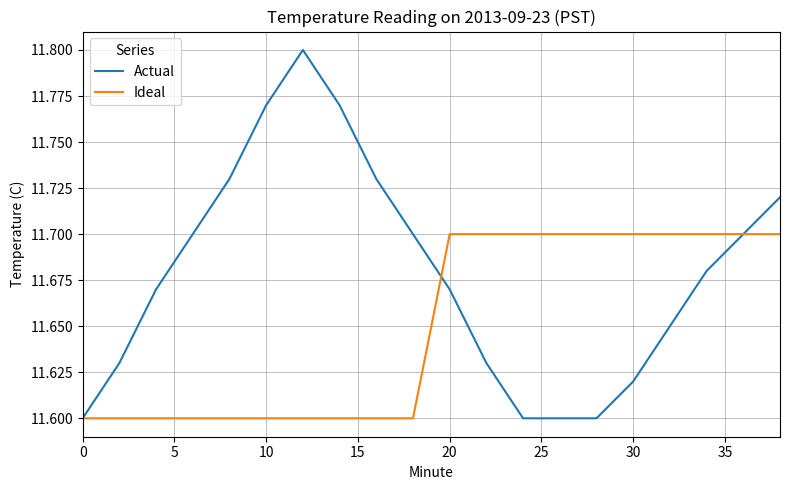

Which series has the largest range (max minus min)?

Actual